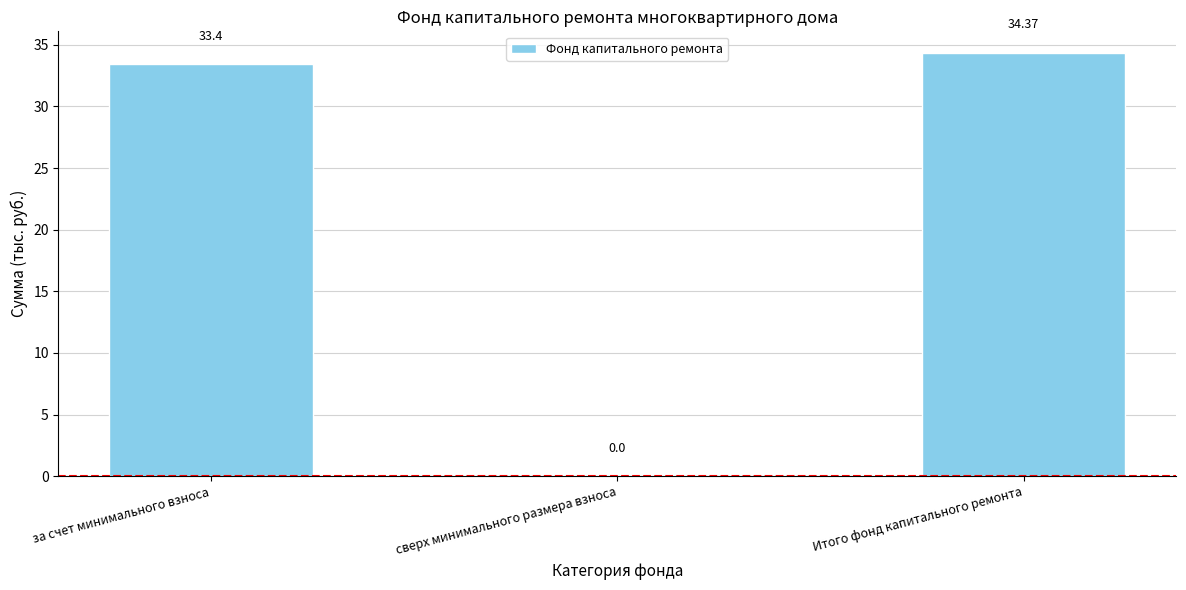

What is the greatest value displayed?

34.4